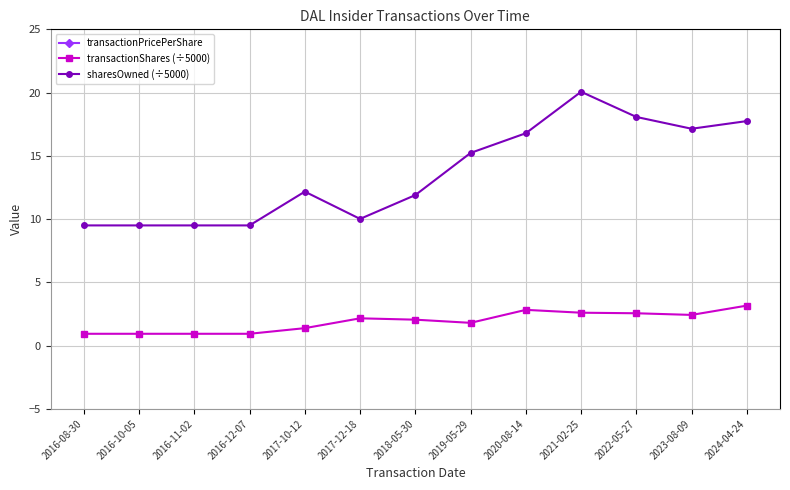

Is it true that transactionShares (÷5000) equals 1.4 at 2023-08-09?

False